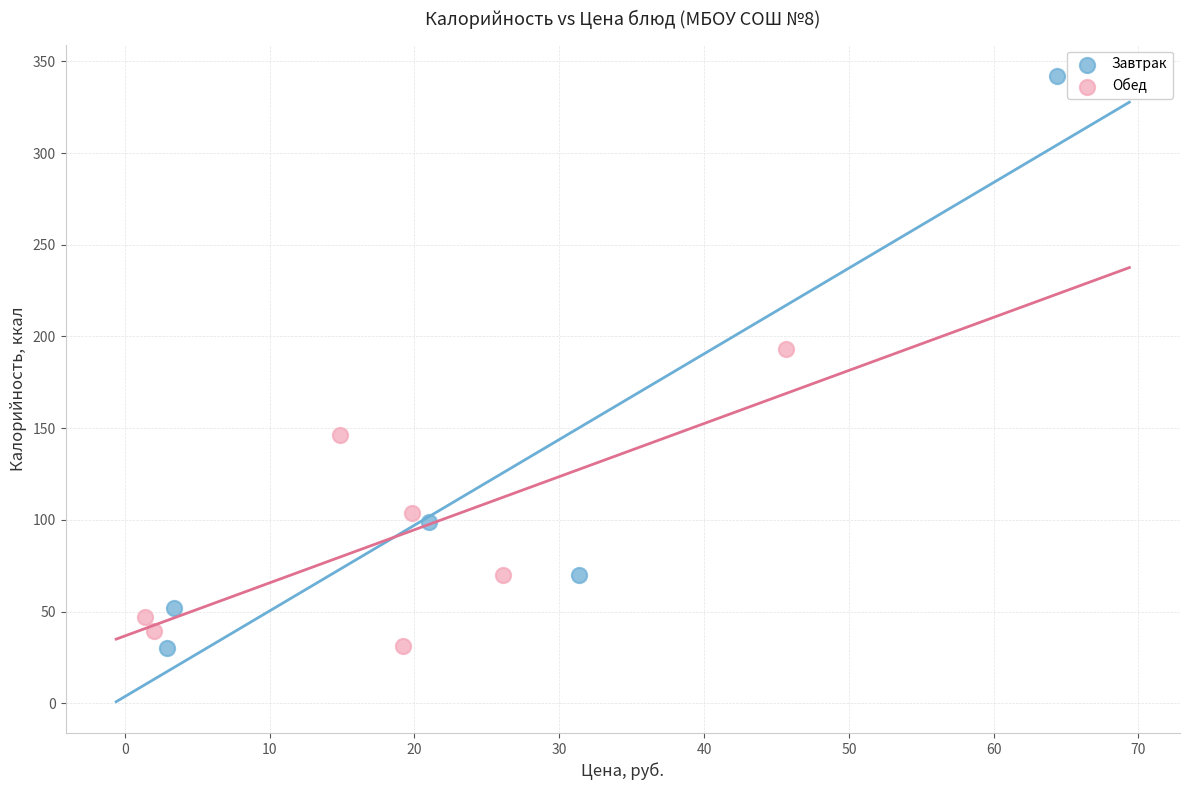

Which series reaches the maximum Y coordinate?

Завтрак